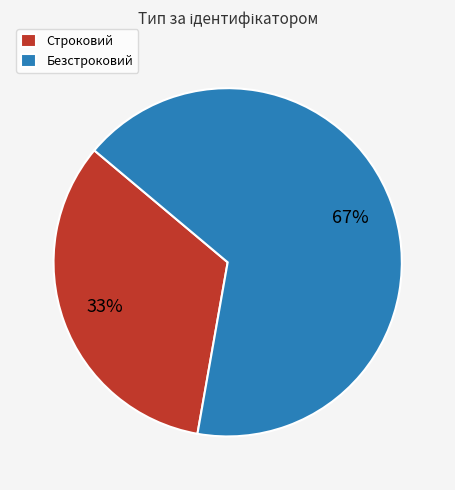

Does Строковий represent more than half of the total?

No